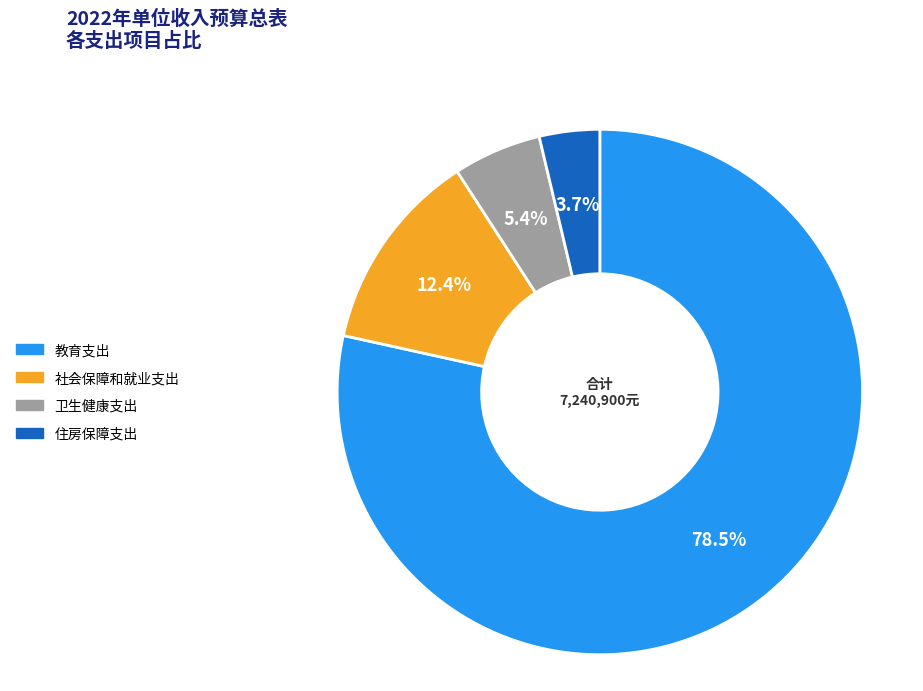

Rank the categories by value from lowest to highest.

住房保障支出, 卫生健康支出, 社会保障和就业支出, 教育支出